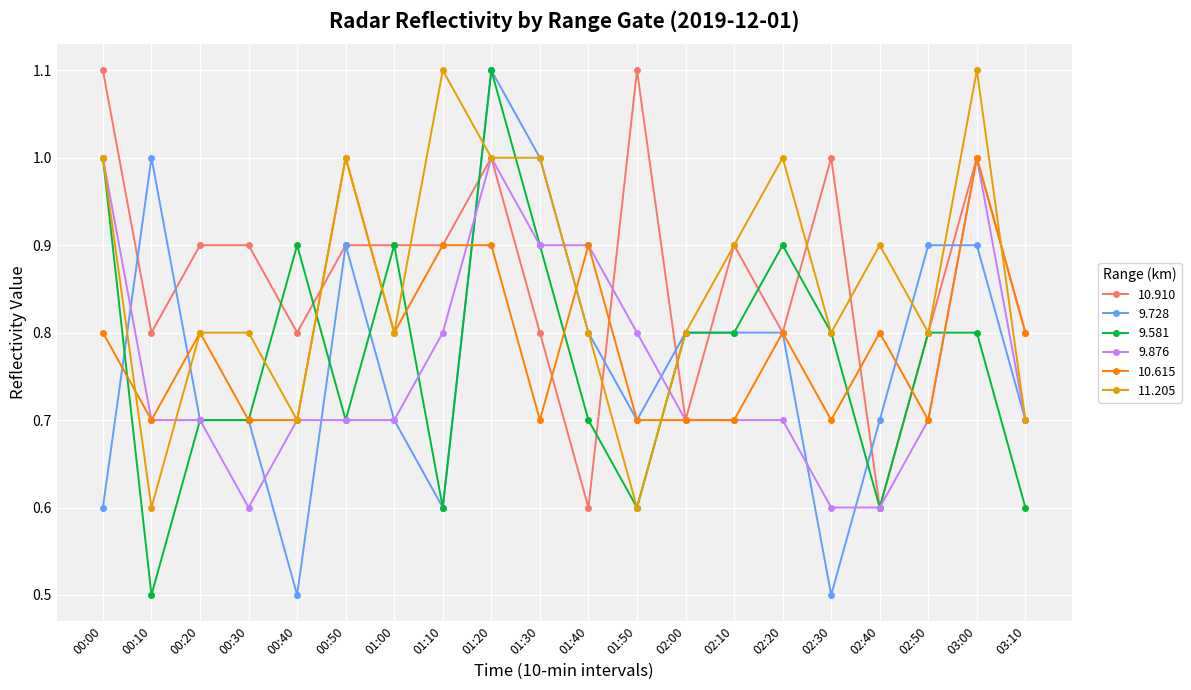

What is the greatest value displayed?

1.1